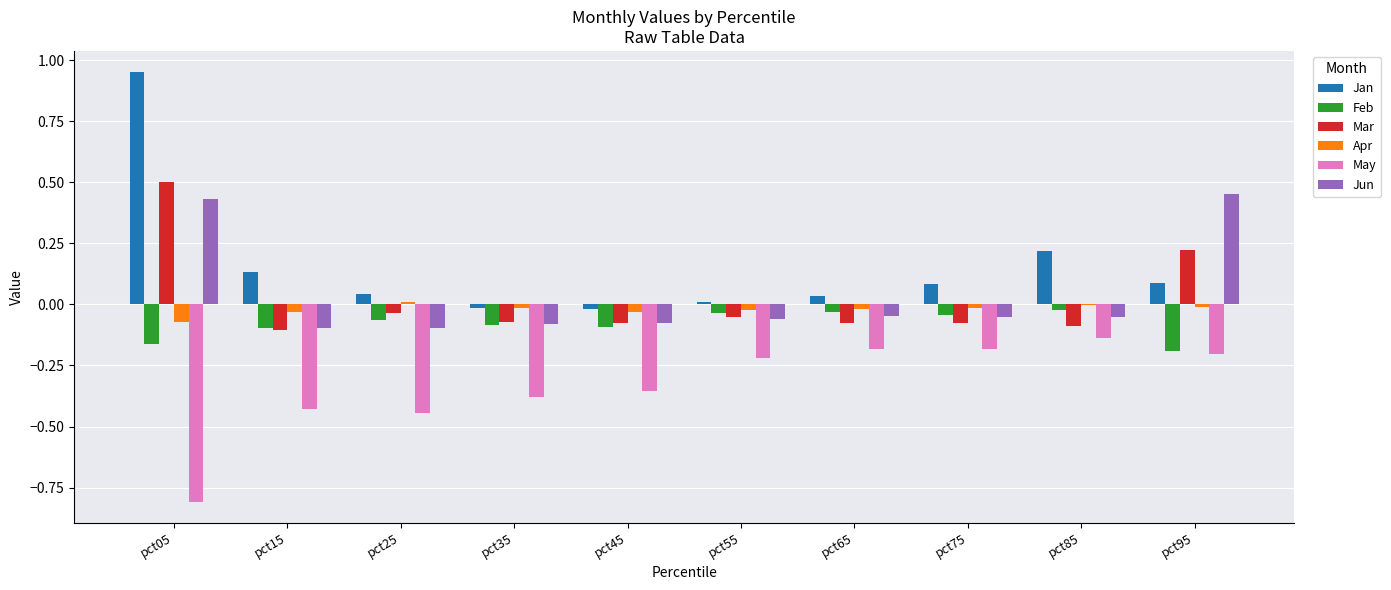

Does the chart contain stacked bars?

No